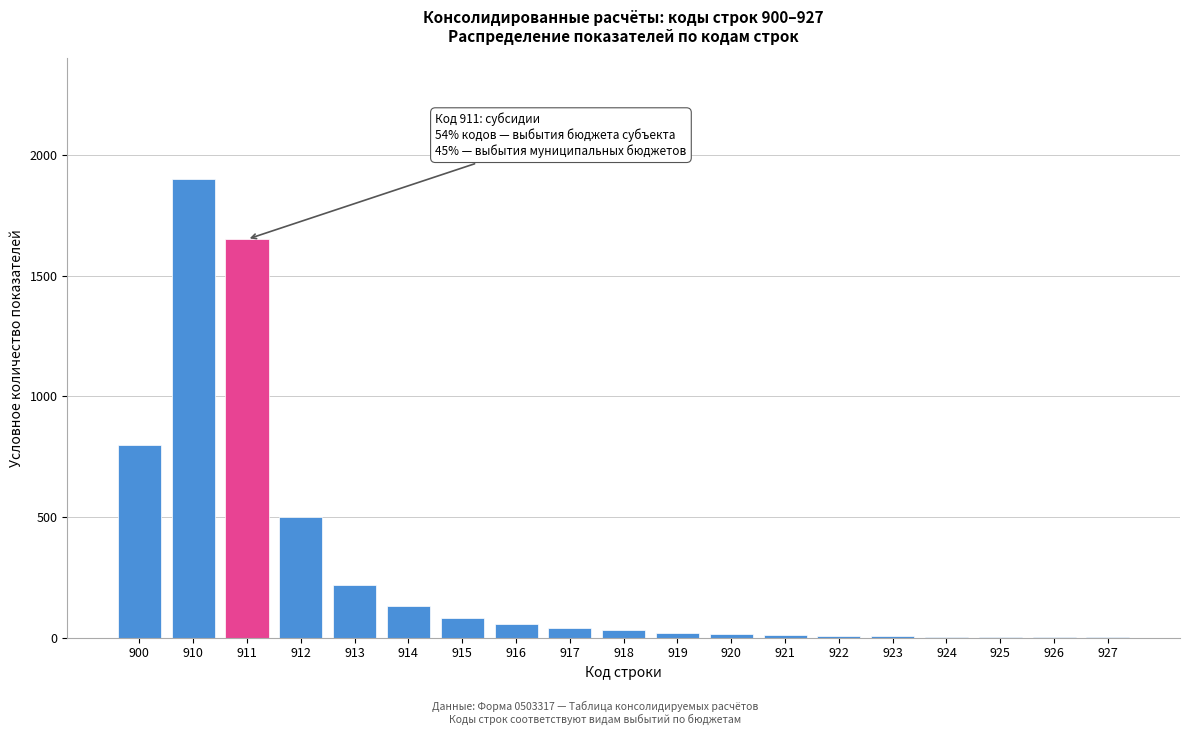

Which category has the highest value across all series?

910